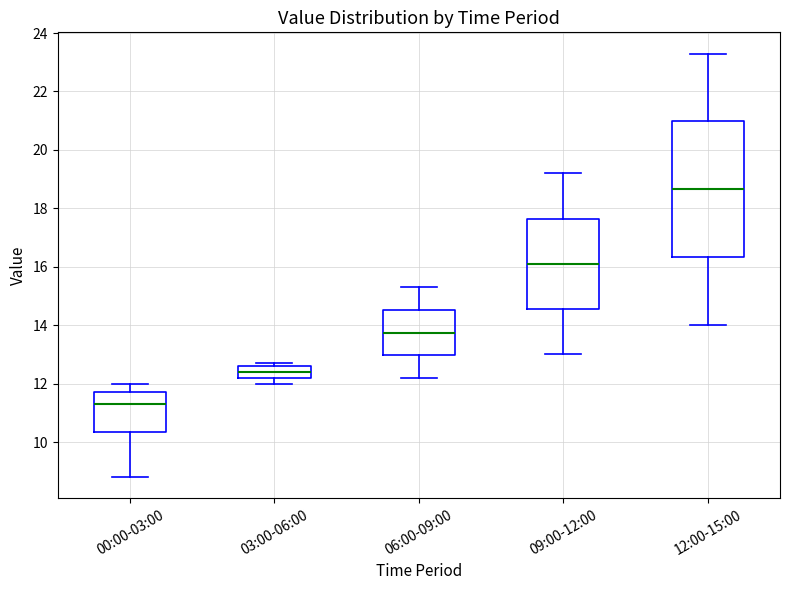

Where does the lower whisker of the box for 09:00-12:00 end on the y-axis? The values are not printed on the chart, so give them approximately, as read against the axis.

13.0